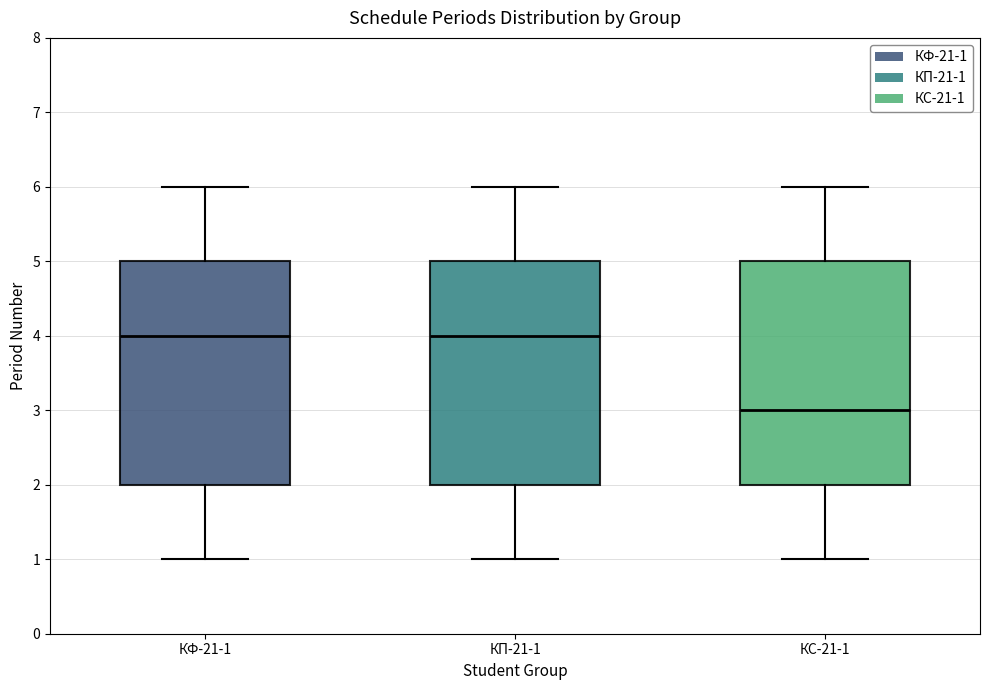

Which box has the lowest median line?

КС-21-1